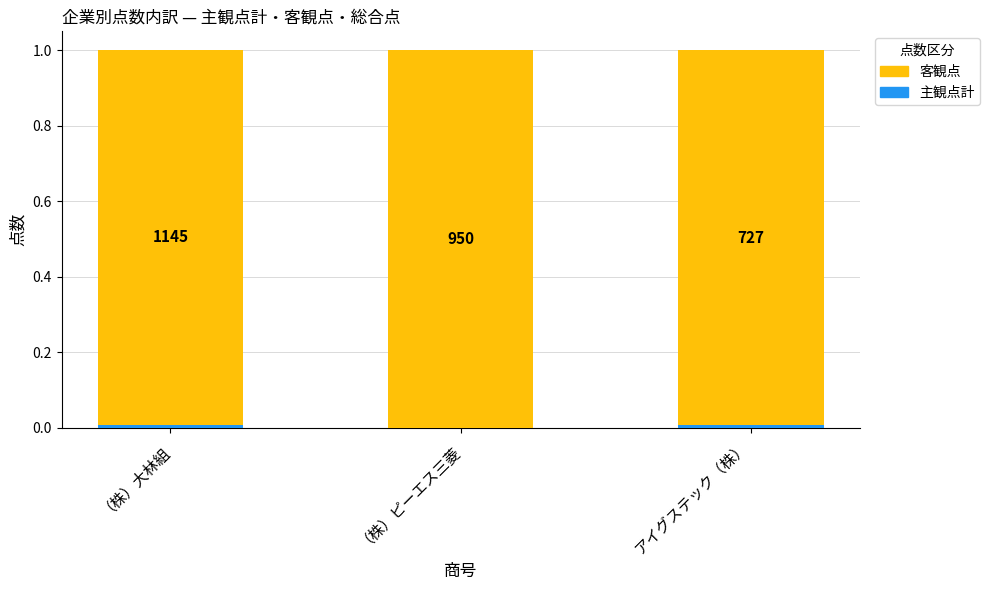

Does the chart contain stacked bars?

Yes